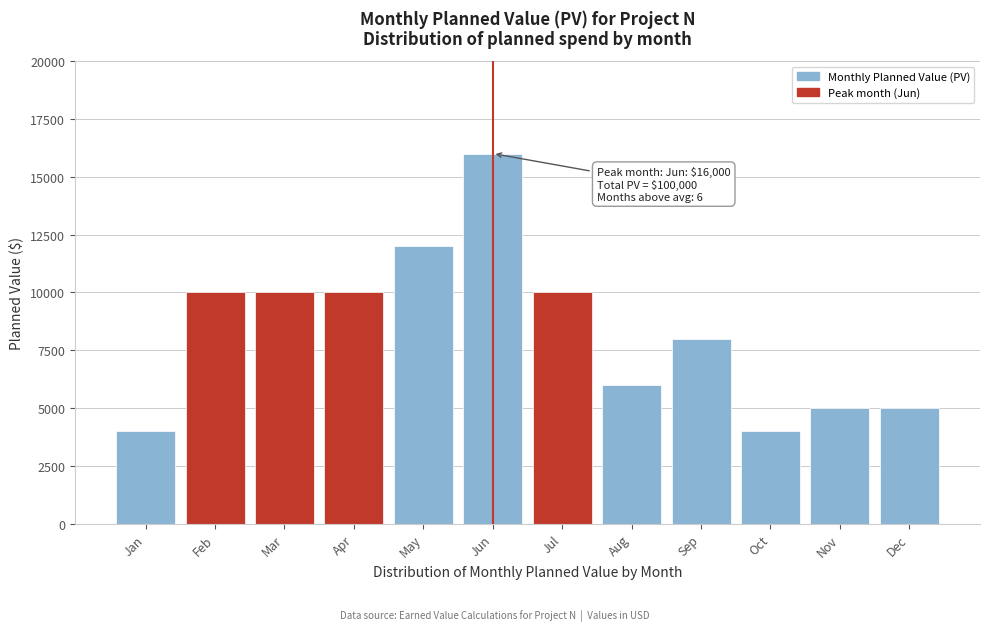

Reading left to right, list all the values displayed in this chart.

Jan=4000	Feb=10000	Mar=10000	Apr=10000	May=12000	Jun=16000	Jul=10000	Aug=6000	Sep=8000	Oct=4000	Nov=5000	Dec=5000